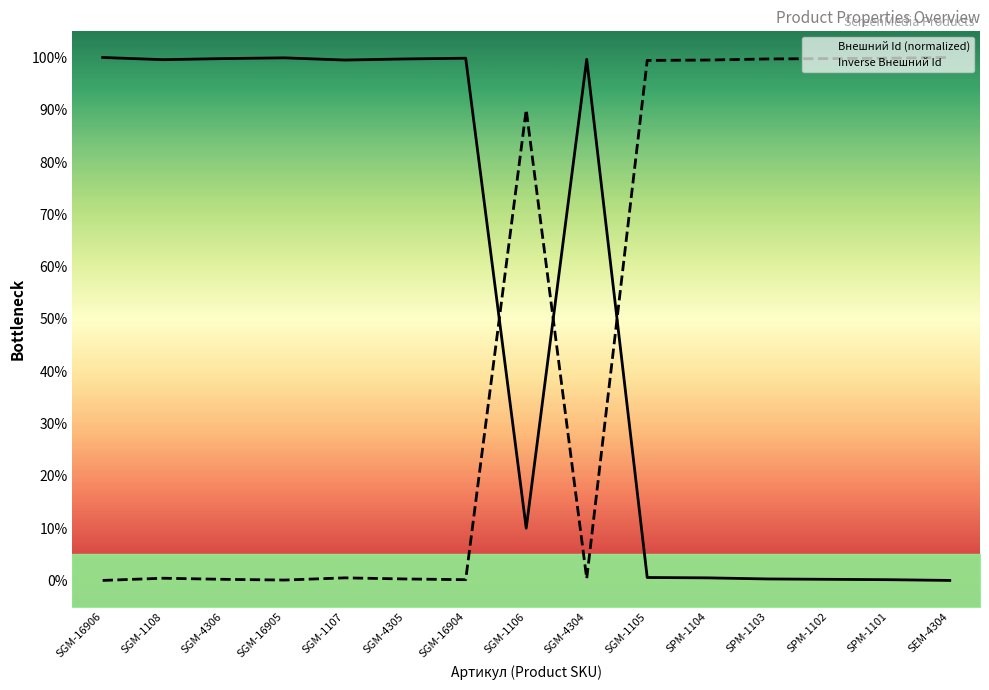

Which series changed the most between SGM-16904 and SGM-1106?

Внешний Id (normalized)